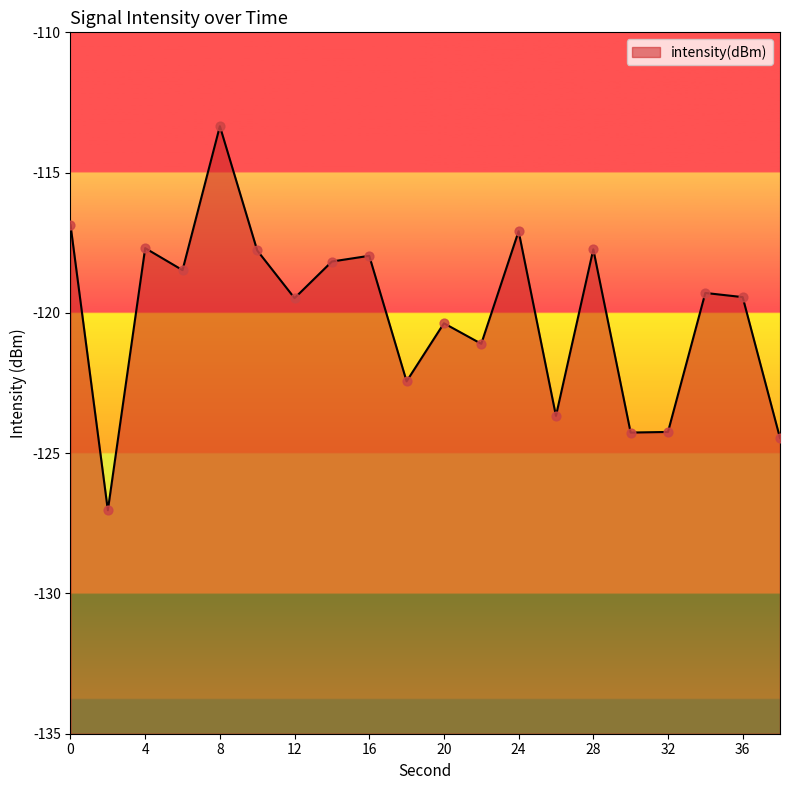

What is the change in value from 8 to 14?

-4.8